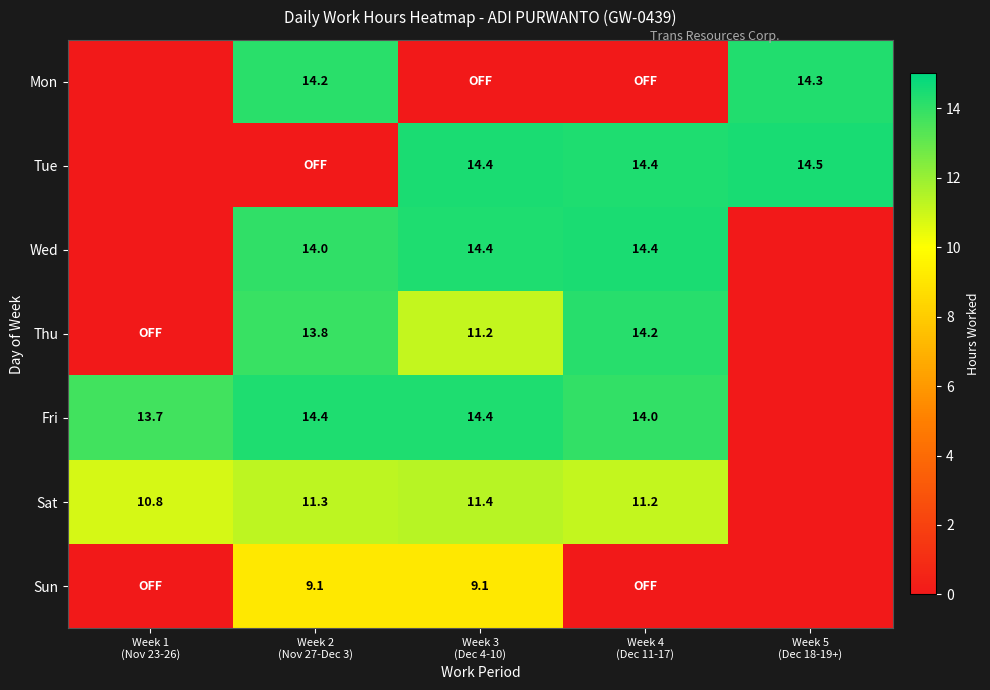

Between Week 3 (Dec 4-10) and Week 5 (Dec 18-19+), which series saw the biggest shift?

Wed